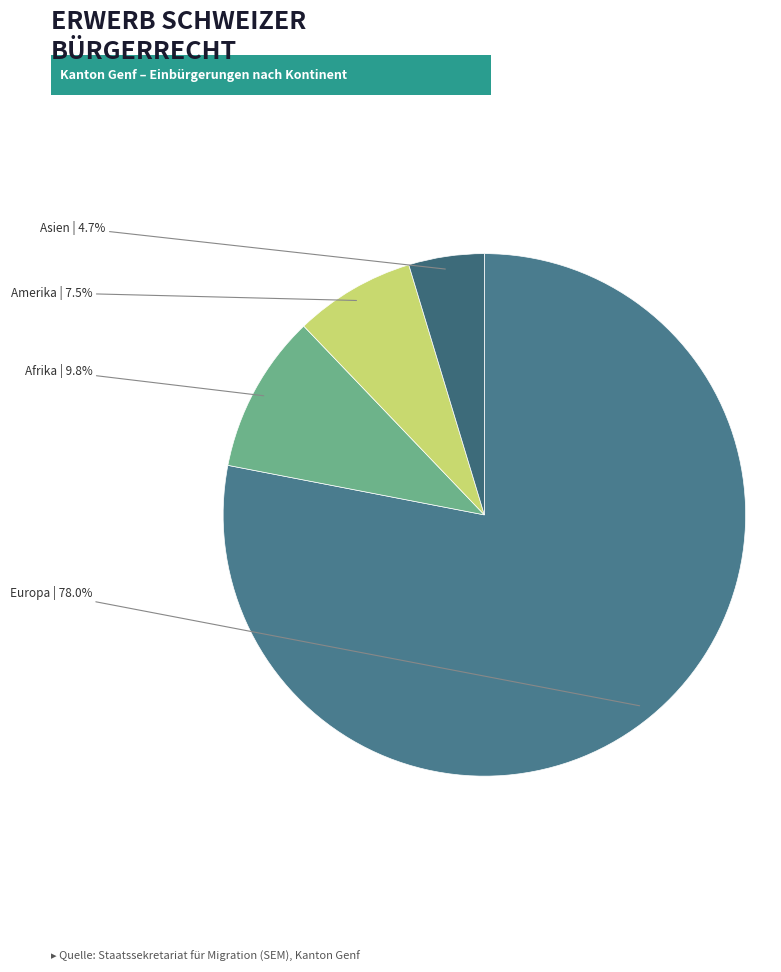

How many segments does this pie chart have?

4